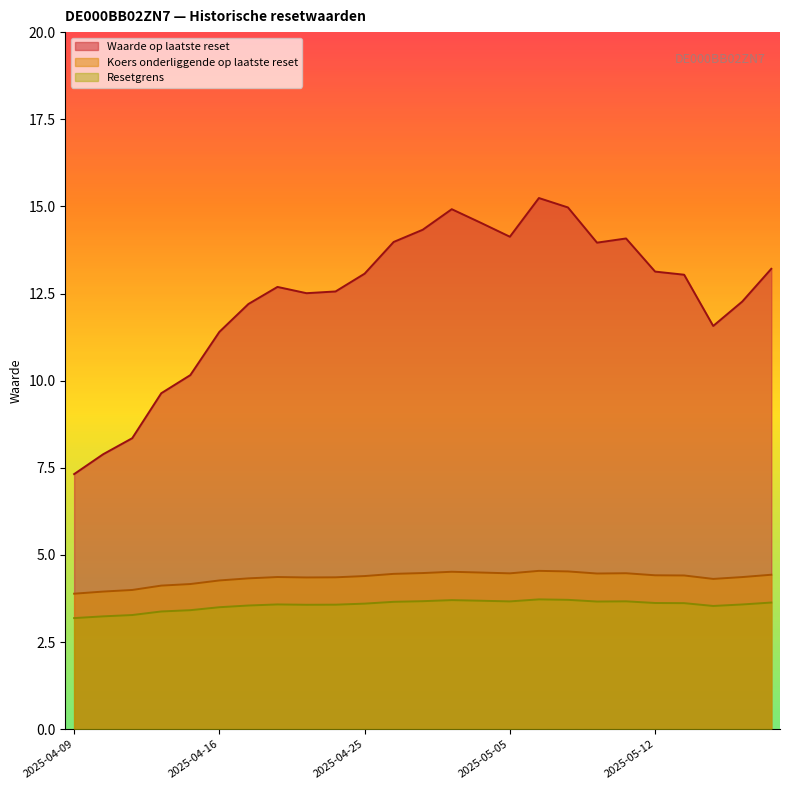

Where is Resetgrens nearest to the value 3?

2025-04-09